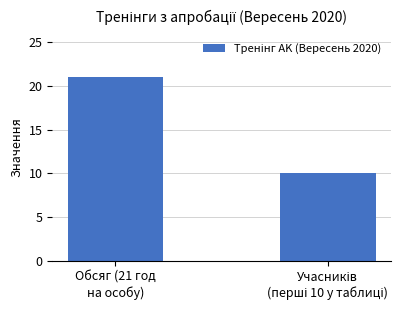

How many distinct data groups are displayed?

1